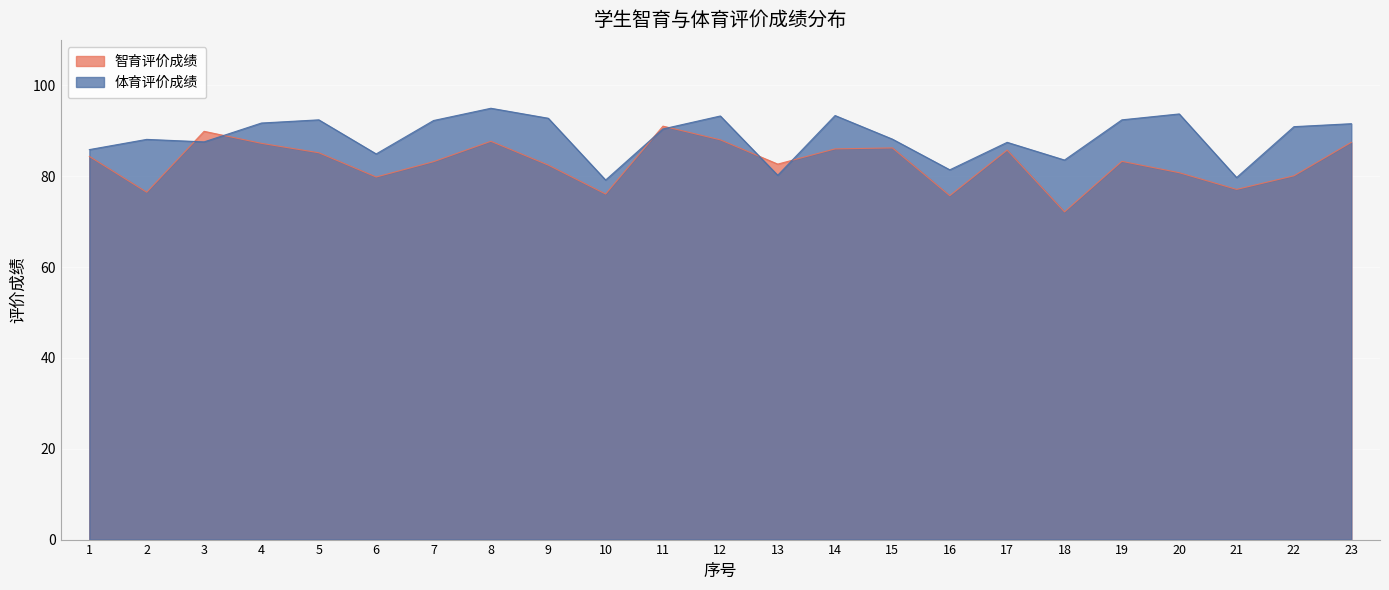

What is the difference between the 智育评价成绩 values at 14 and 22?

5.9